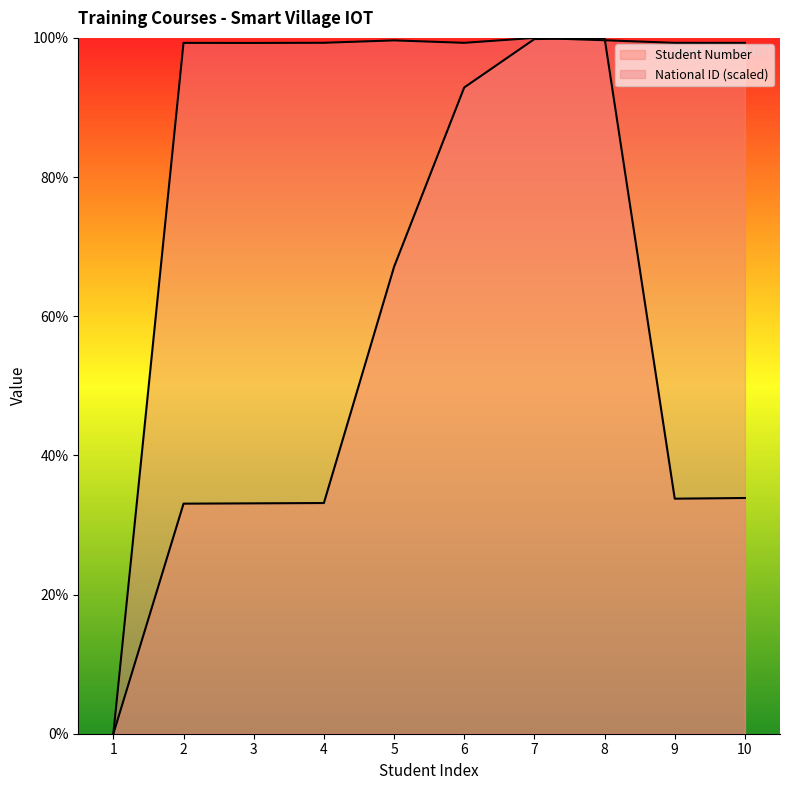

How many lines are shown in the chart?

2